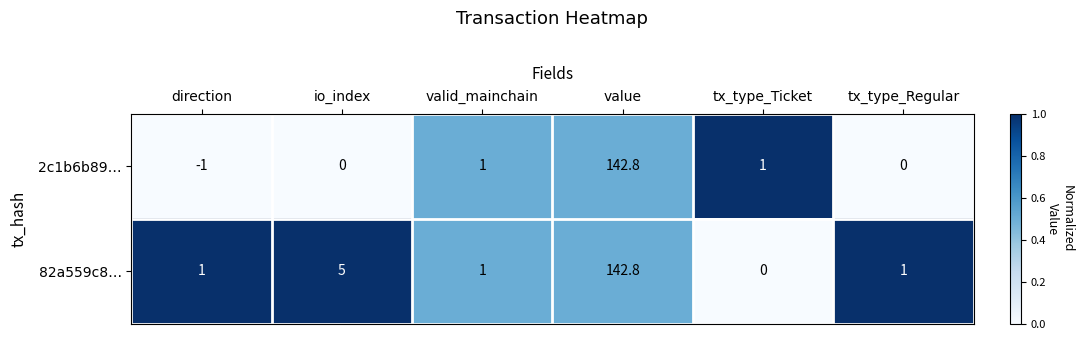

At how many categories does at least one series exceed 0?

6